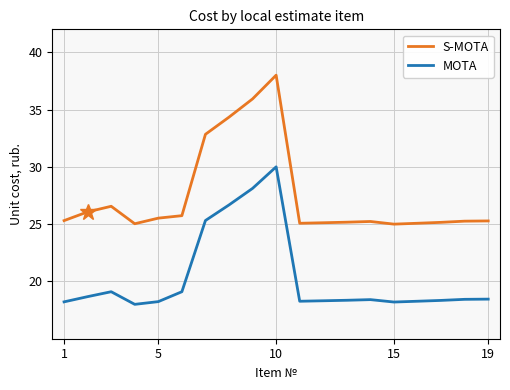

List the series in order of their overall mean, highest first.

S-MOTA, MOTA